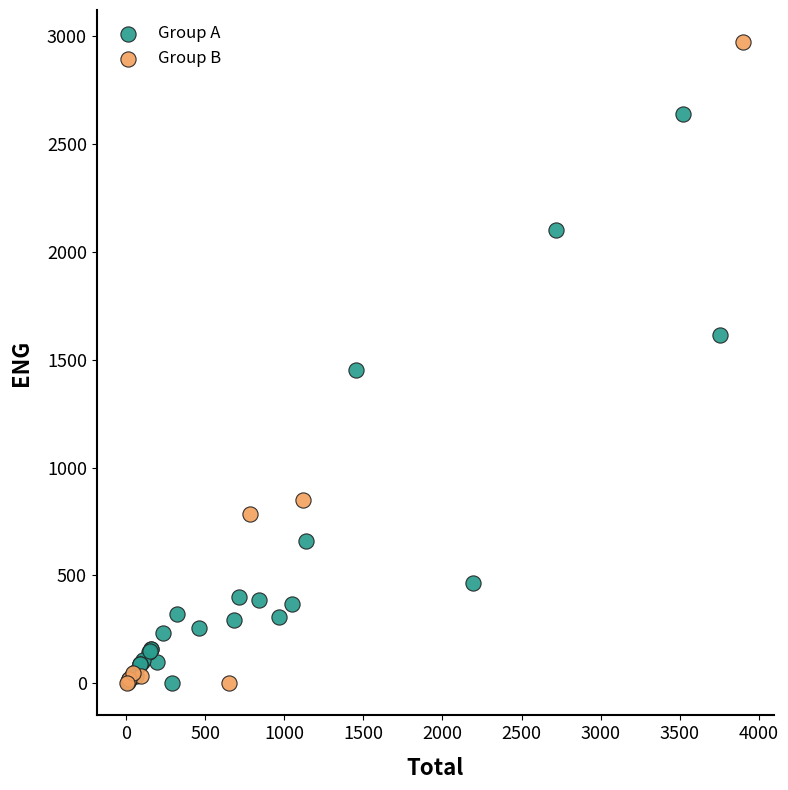

Which series has the largest Y range (max minus min)?

Group B